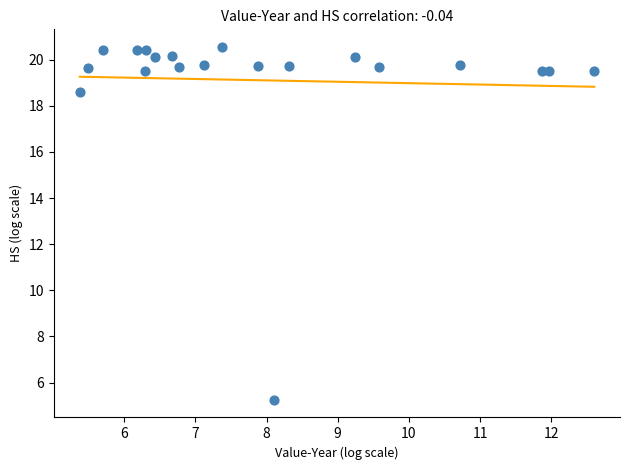

What is the range of Y values (max minus min)?

15.3